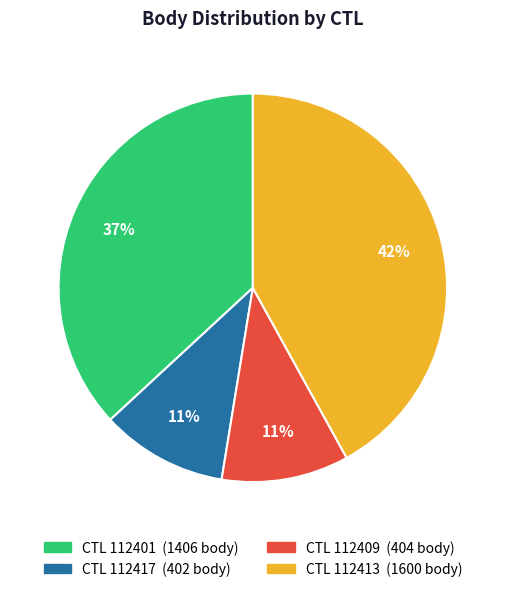

Is there a majority slice in this chart?

No